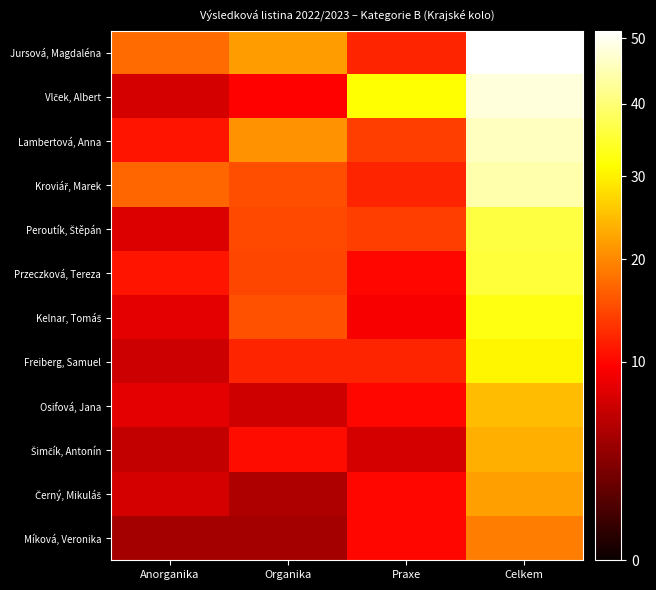

Which category has the highest value across all series?

Celkem